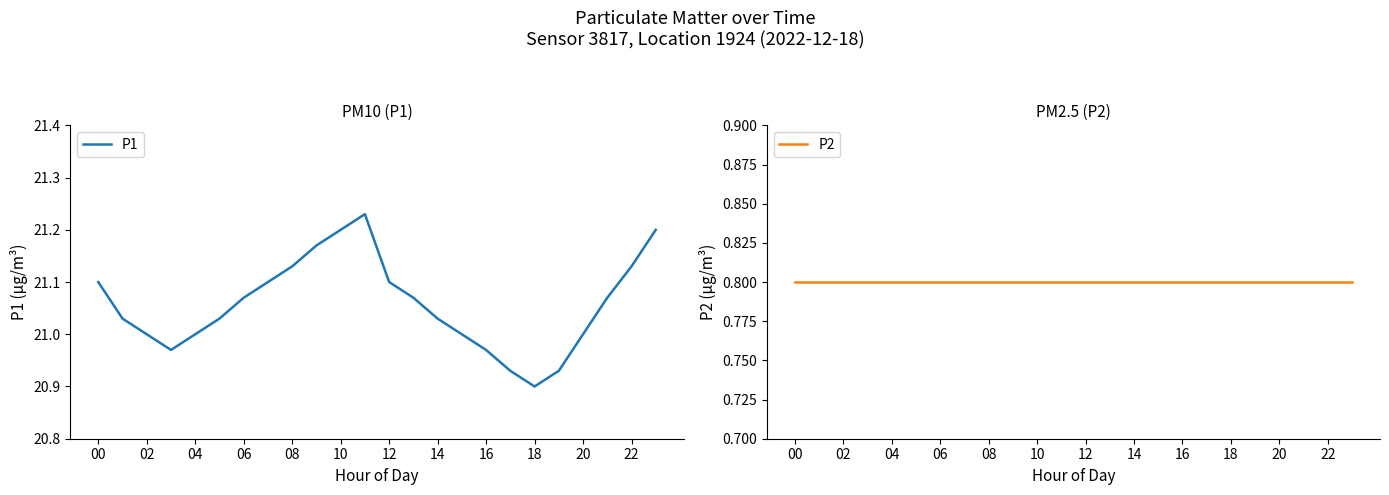

Read the P1 value at 00.

21.1